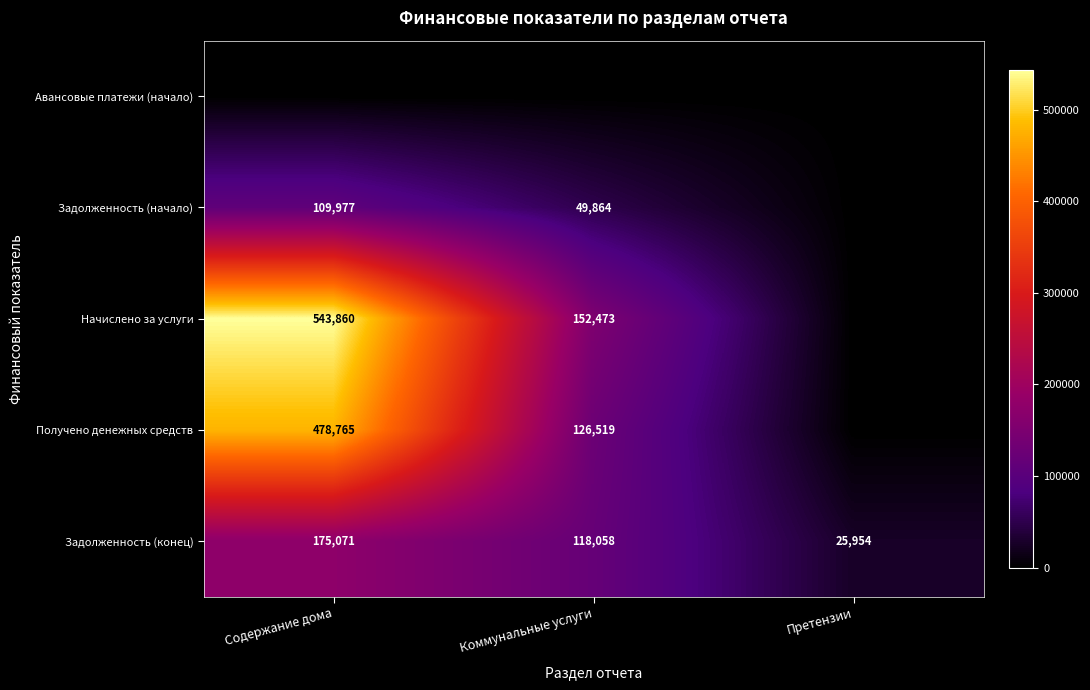

The value of Задолженность (конец) at Претензии is 12919. True or false?

False